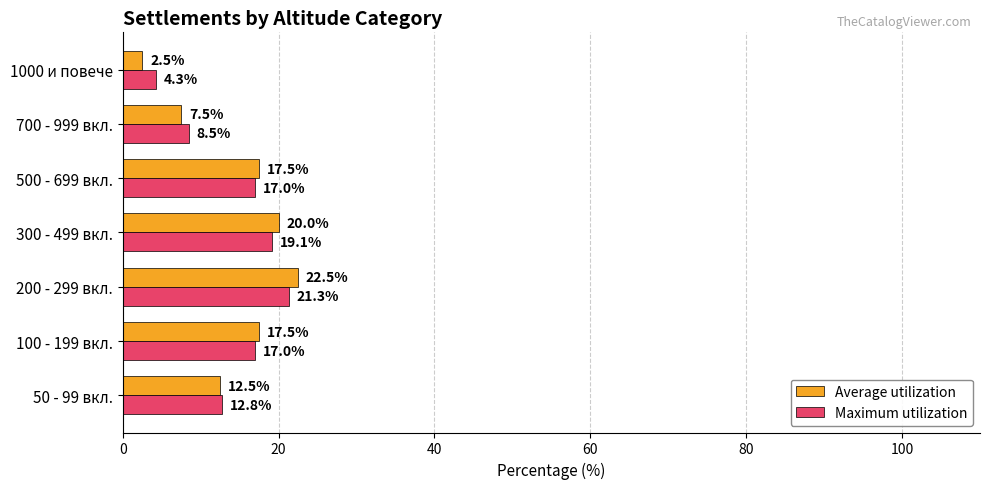

Which category has the highest value across all series?

200 - 299 вкл.